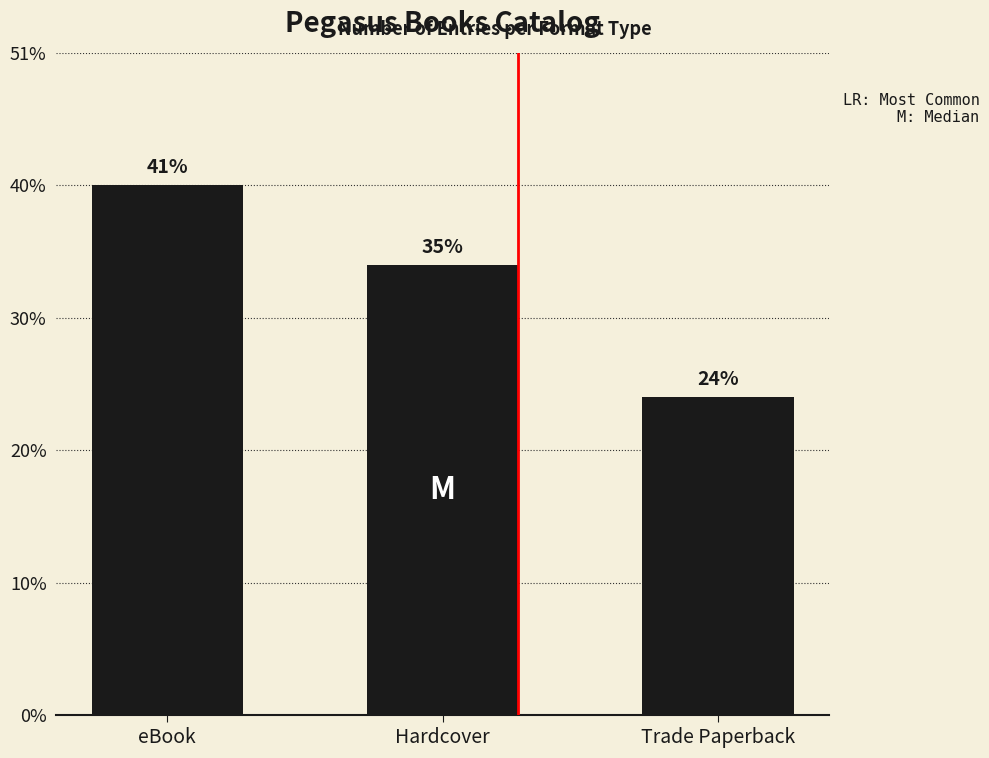

Are the bars horizontal?

No